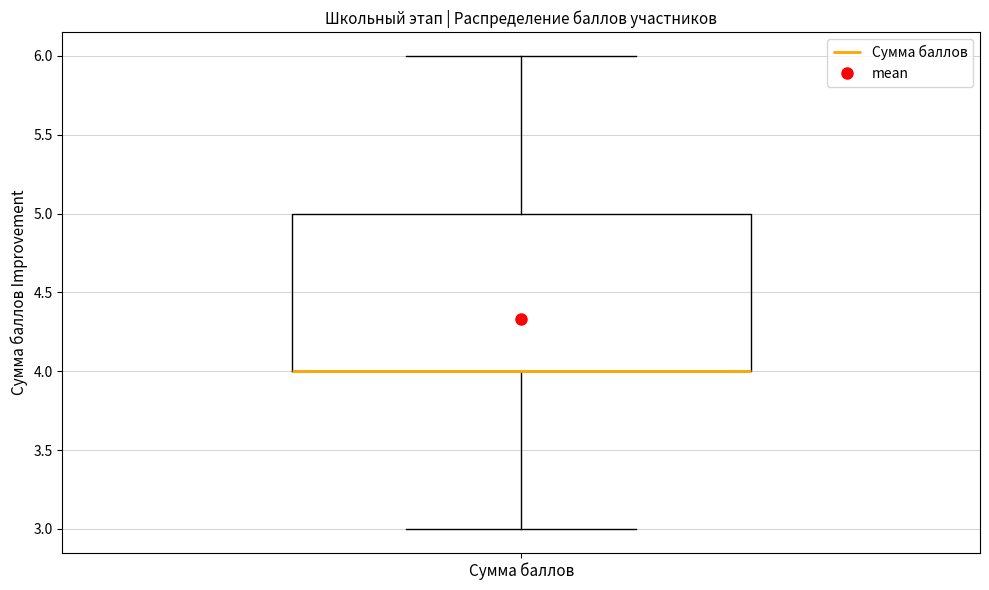

Transcribe this box plot: give where the median line is, the range the box spans, and where the two whiskers end, as read against the y-axis. The values are not printed on the chart, so give them approximately, as read against the axis.

median 4 (drawn on the box's lower edge), box 4 to 5, whiskers 3 to 6